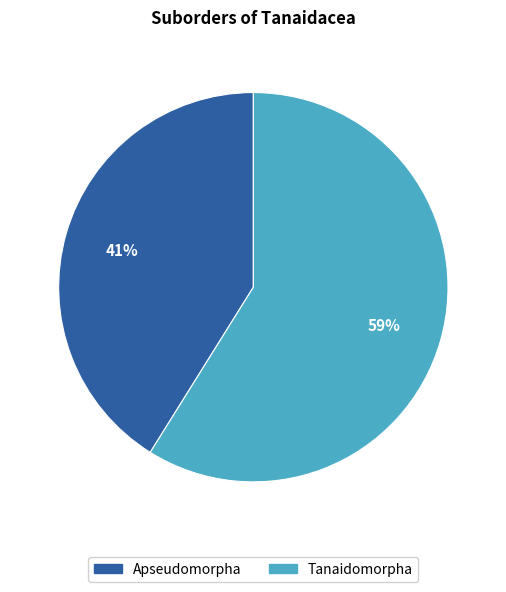

Between Tanaidomorpha and Apseudomorpha, which is larger?

Tanaidomorpha